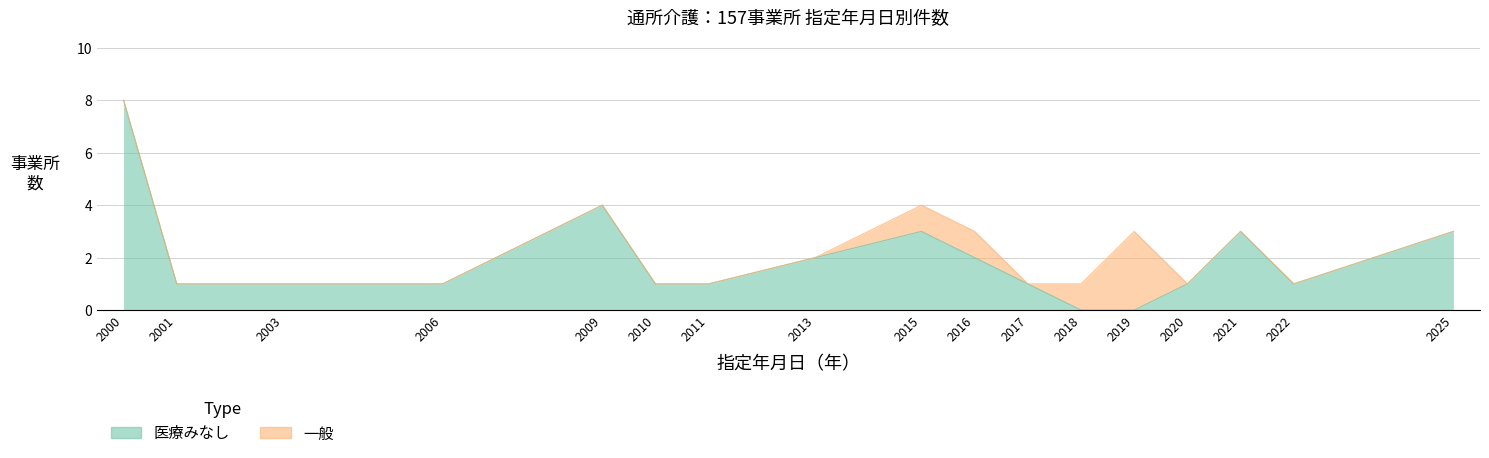

At which category is the sum across all series the highest?

2003-02